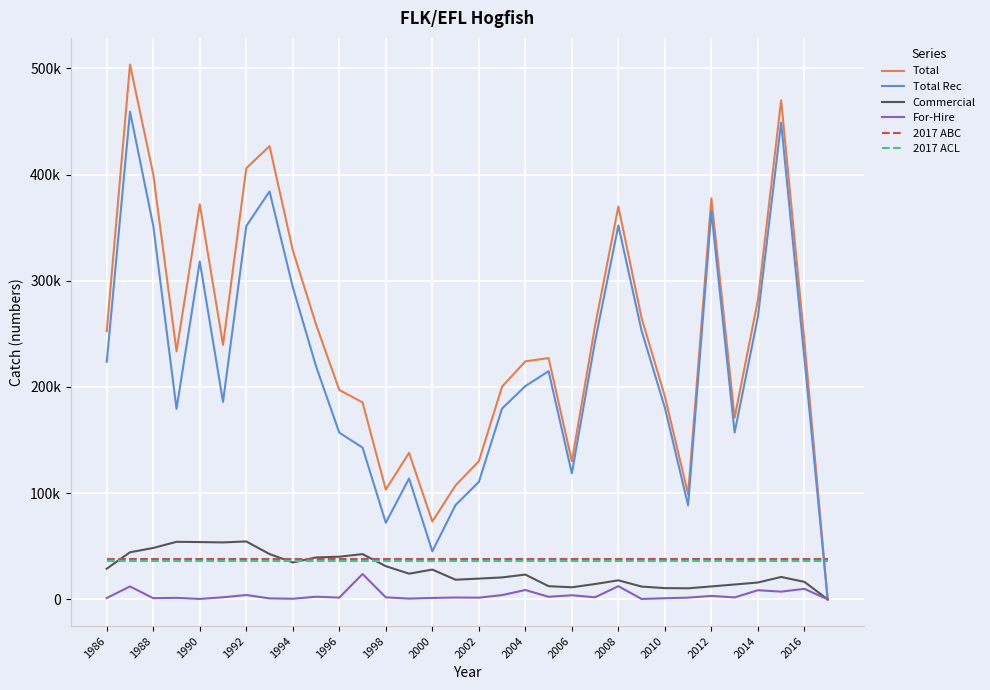

What are all the series names shown in the legend?

Total, Total Rec, Commercial, For-Hire, 2017 ABC, 2017 ACL